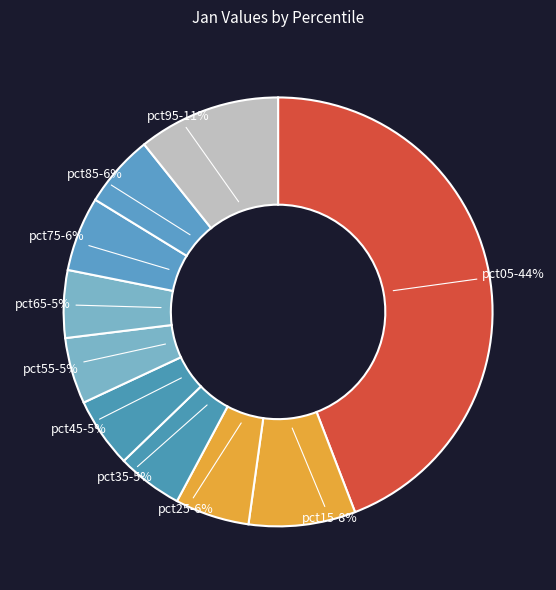

Is the sum of pct25 and pct45 greater than half?

No